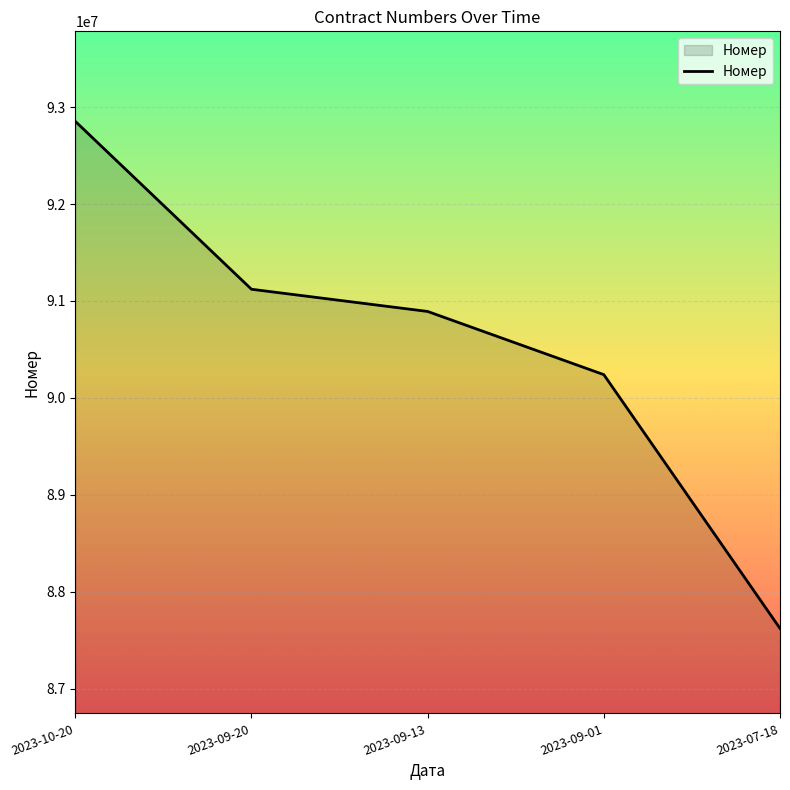

True or false: the data has more than 2 interior local peaks.

False